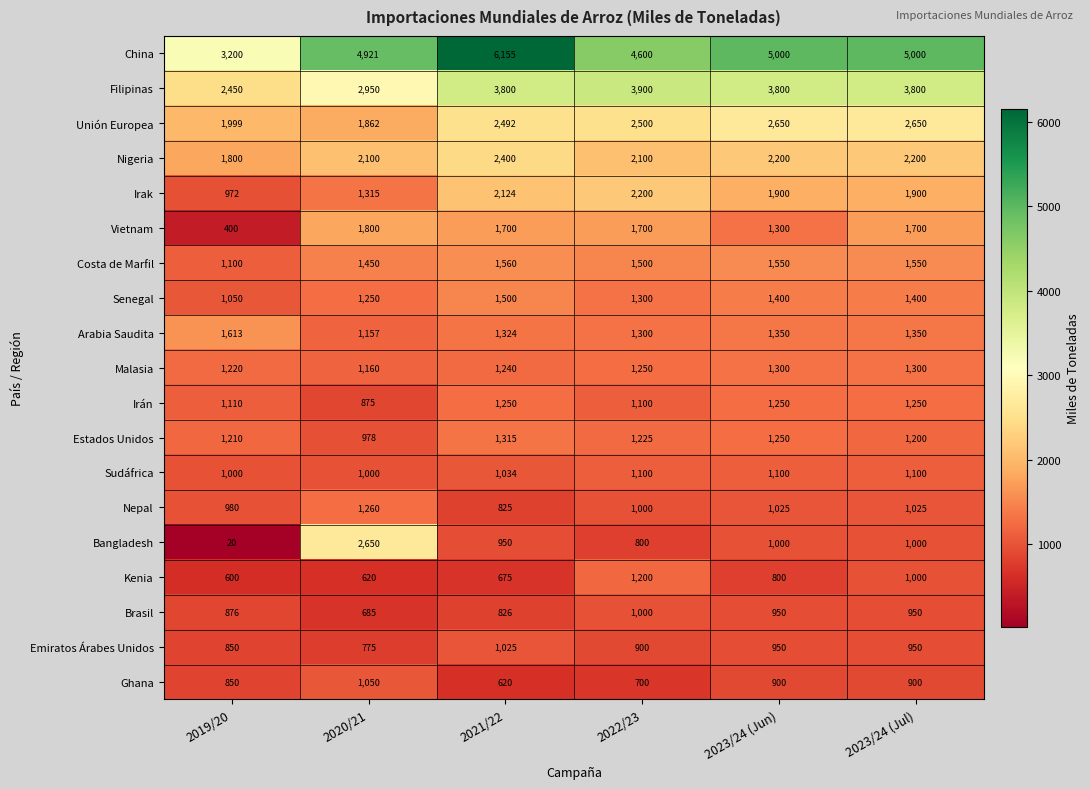

Is it true that Bangladesh equals 1000 at 2023/24 (Jul)?

True